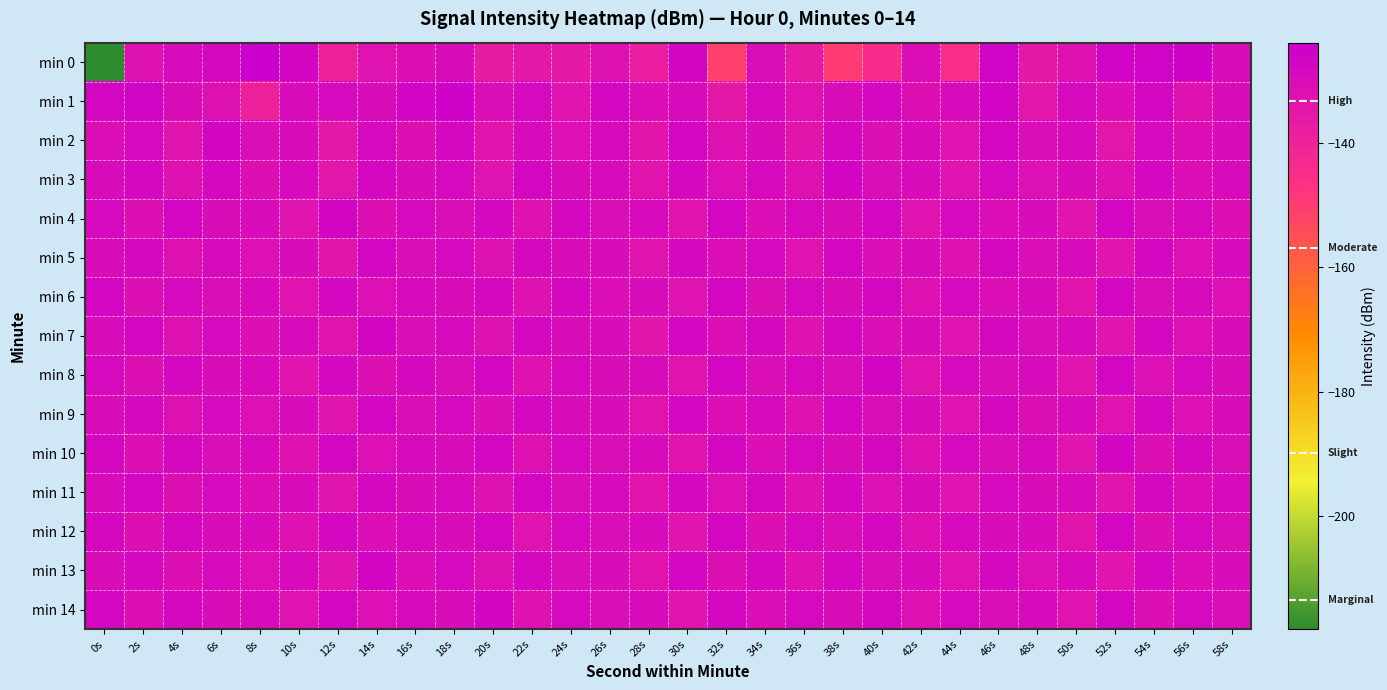

List the series in order of their peak value, highest first.

min 0, min 1, min 4, min 2, min 3, min 7, min 8, min 10, min 13, min 14, min 5, min 6, min 9, min 12, min 11